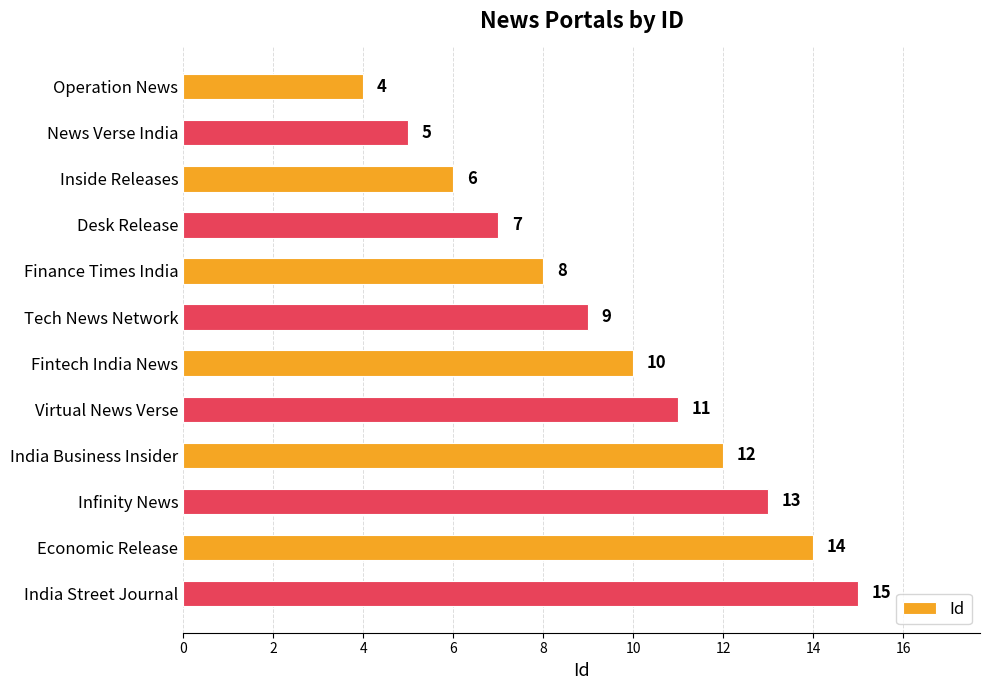

List the labels in order of value, smallest first.

Operation News, News Verse India, Inside Releases, Desk Release, Finance Times India, Tech News Network, Fintech India News, Virtual News Verse, India Business Insider, Infinity News, Economic Release, India Street Journal